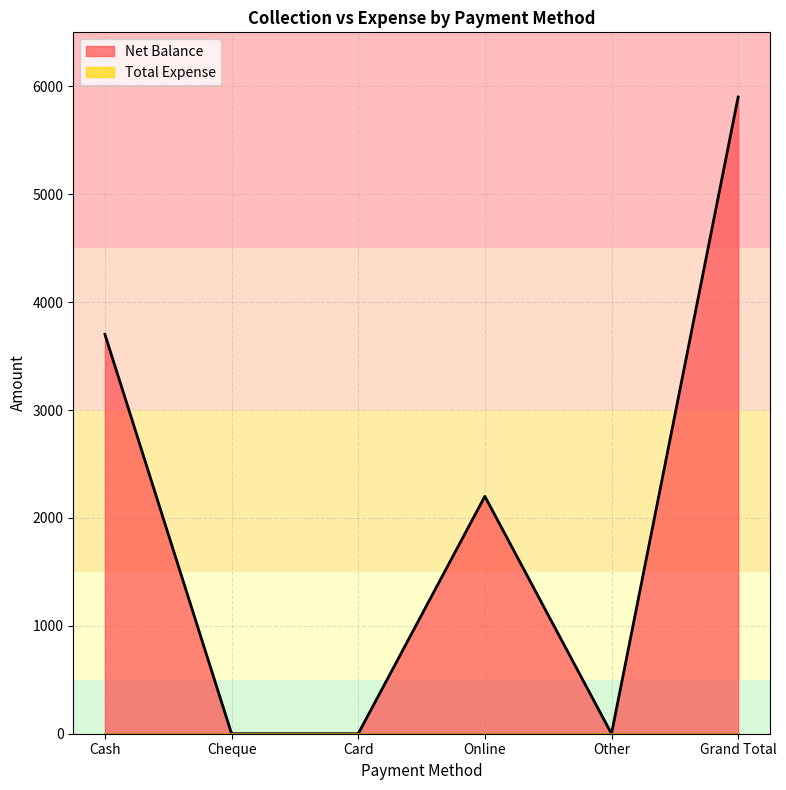

What is the label of the 1st point from the right?

Grand Total